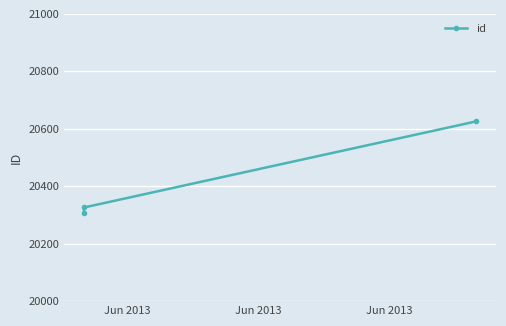

What is the greatest value displayed?

20626